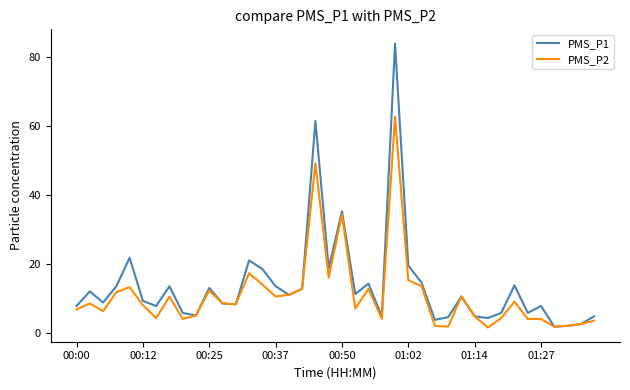

What is the sum of all PMS_P2 values?

439.0